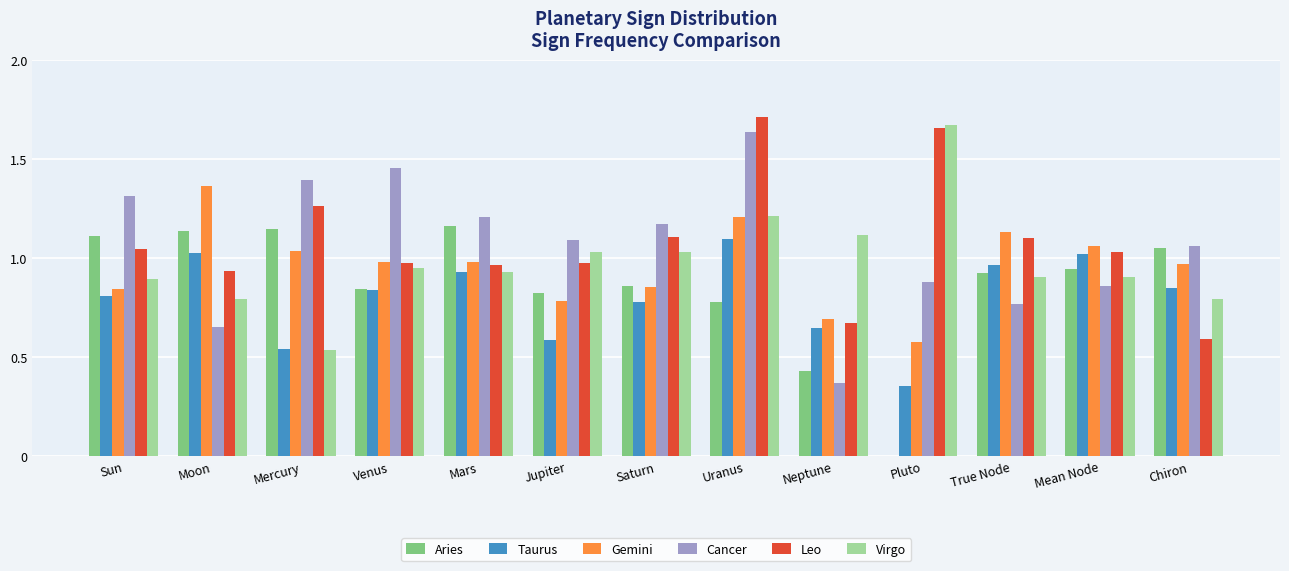

At which category is the sum across all series the highest?

Uranus